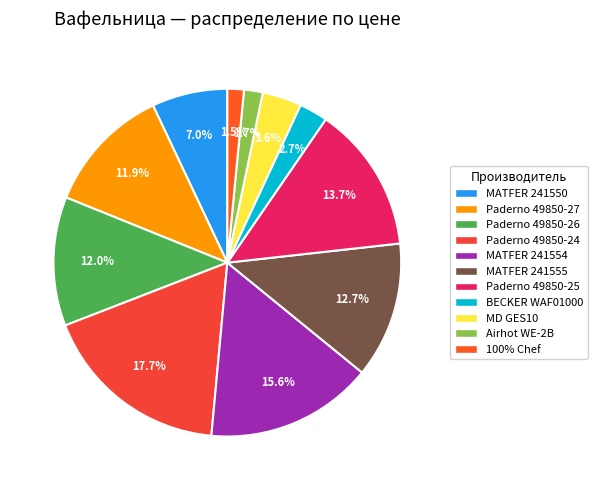

Count the number of slices in the pie.

11